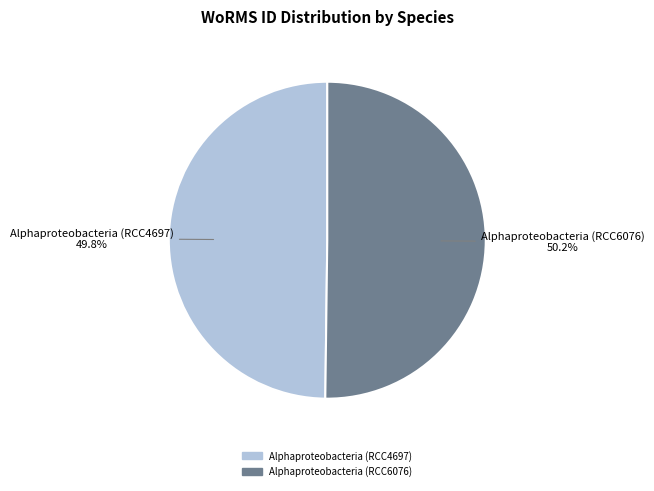

Is there any slice that represents more than half of the pie?

Yes